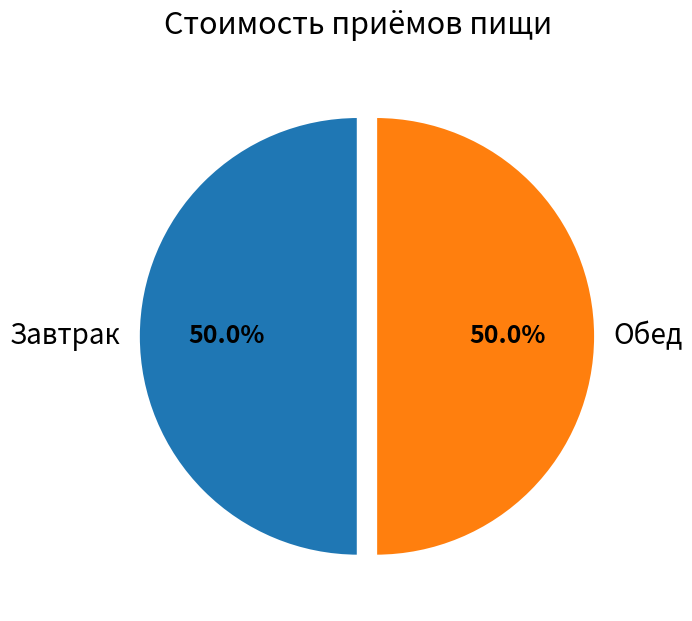

How many segments does this pie chart have?

2